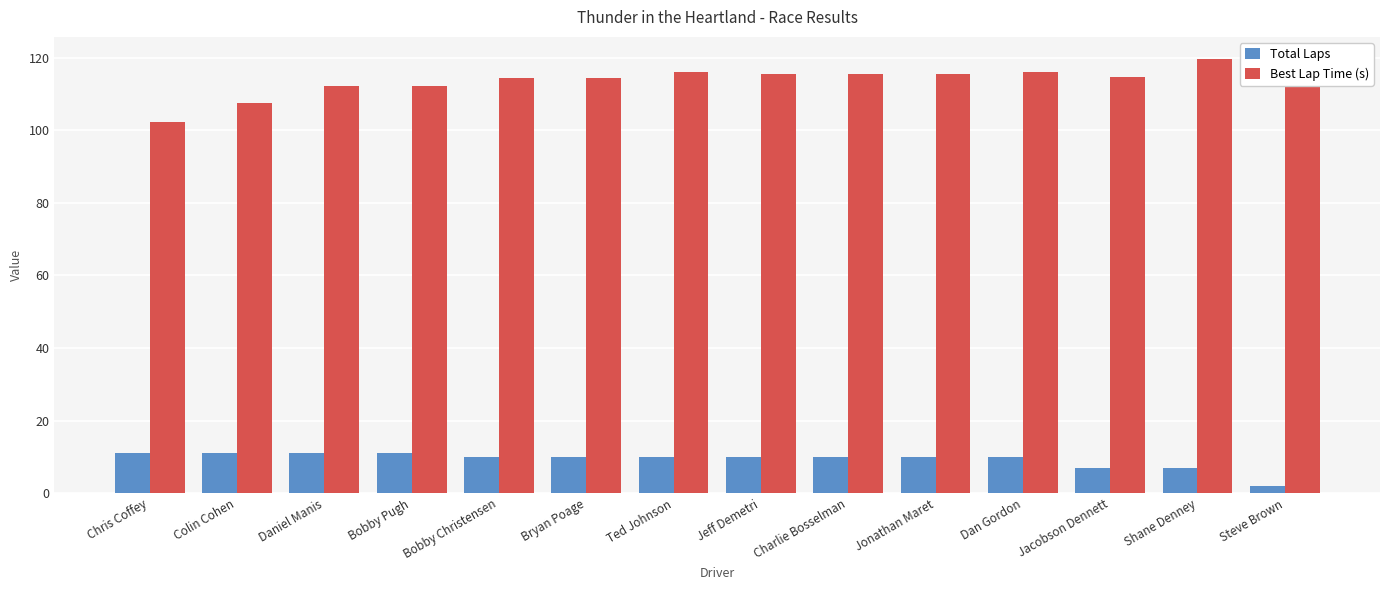

At how many categories does at least one series exceed 103?

13